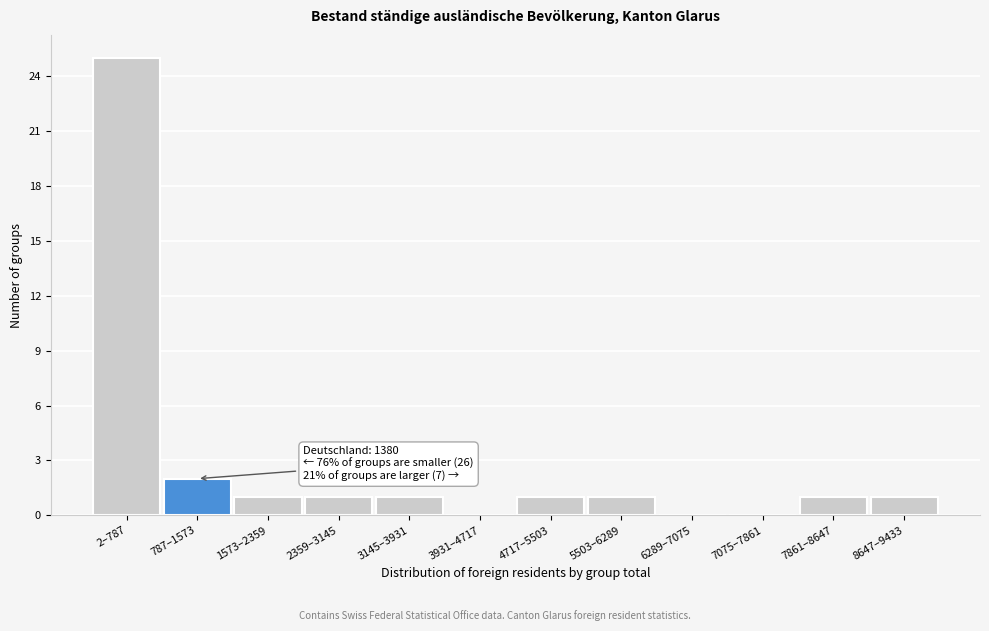

Reading right to left, list all the values displayed in this chart.

8647–9433=1	7861–8647=1	7075–7861=0	6289–7075=0	5503–6289=1	4717–5503=1	3931–4717=0	3145–3931=1	2359–3145=1	1573–2359=1	787–1573=2	2–787=25